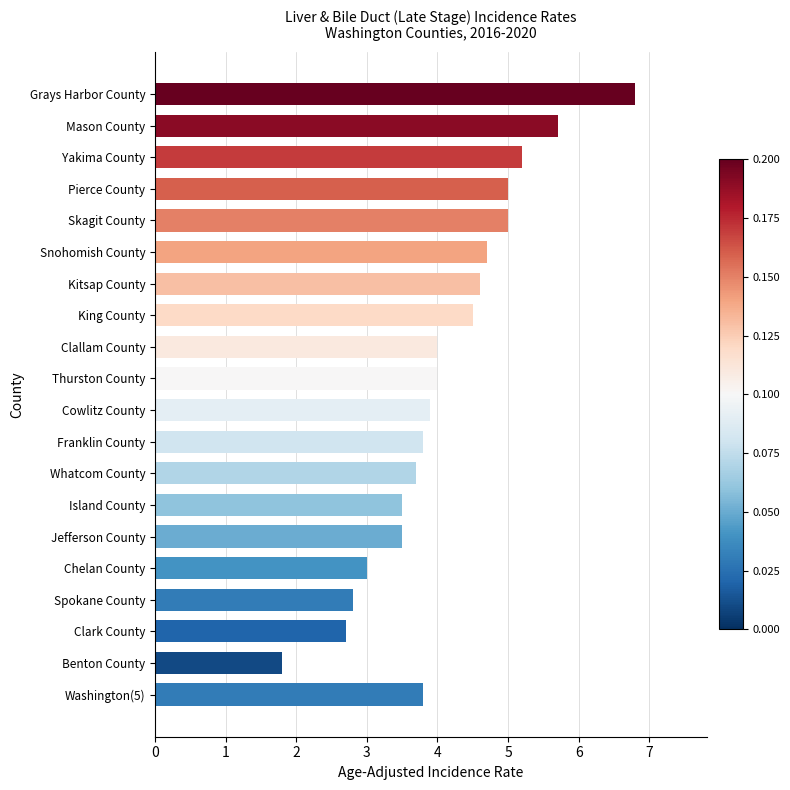

Reading top to bottom, what are all the values shown in this chart?

Grays Harbor County=6.8	Mason County=5.7	Yakima County=5.2	Pierce County=5.0	Skagit County=5.0	Snohomish County=4.7	Kitsap County=4.6	King County=4.5	Clallam County=4.0	Thurston County=4.0	Cowlitz County=3.9	Franklin County=3.8	Whatcom County=3.7	Island County=3.5	Jefferson County=3.5	Chelan County=3.0	Spokane County=2.8	Clark County=2.7	Benton County=1.8	Washington(5)=3.8